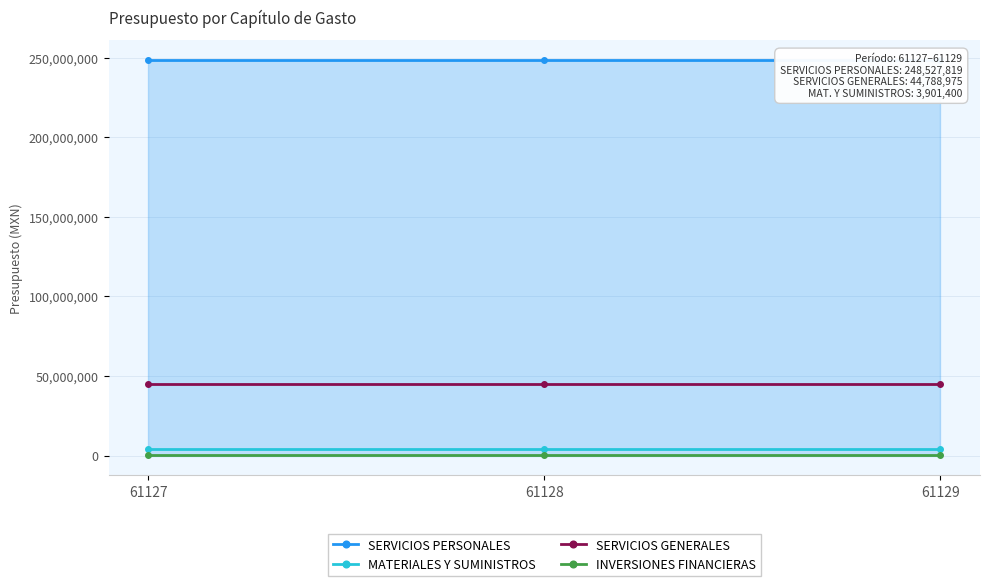

Which series changed the most between 61128 and 61129?

SERVICIOS PERSONALES